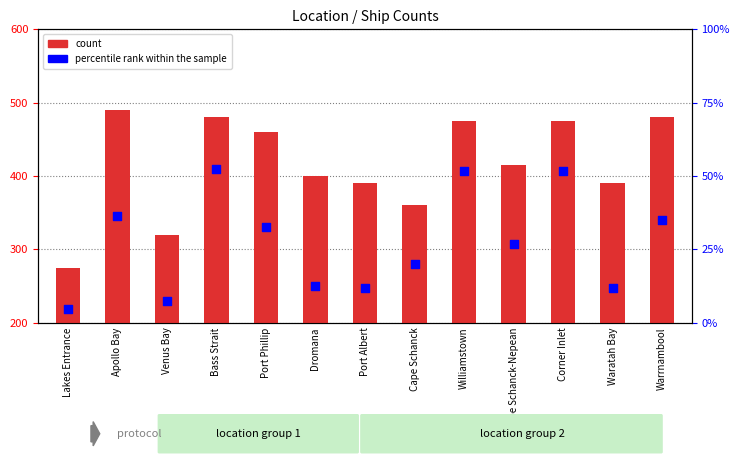

Which series has the widest spread of Y values?

count